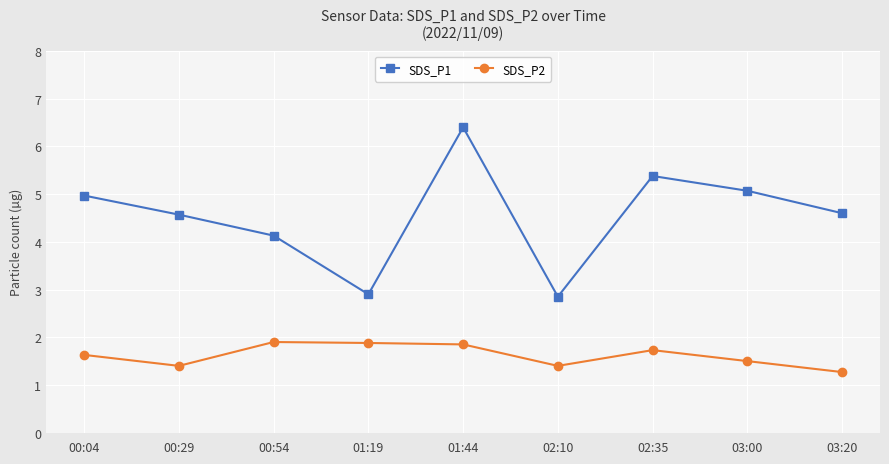

What are all the series names shown in the legend?

SDS_P1, SDS_P2